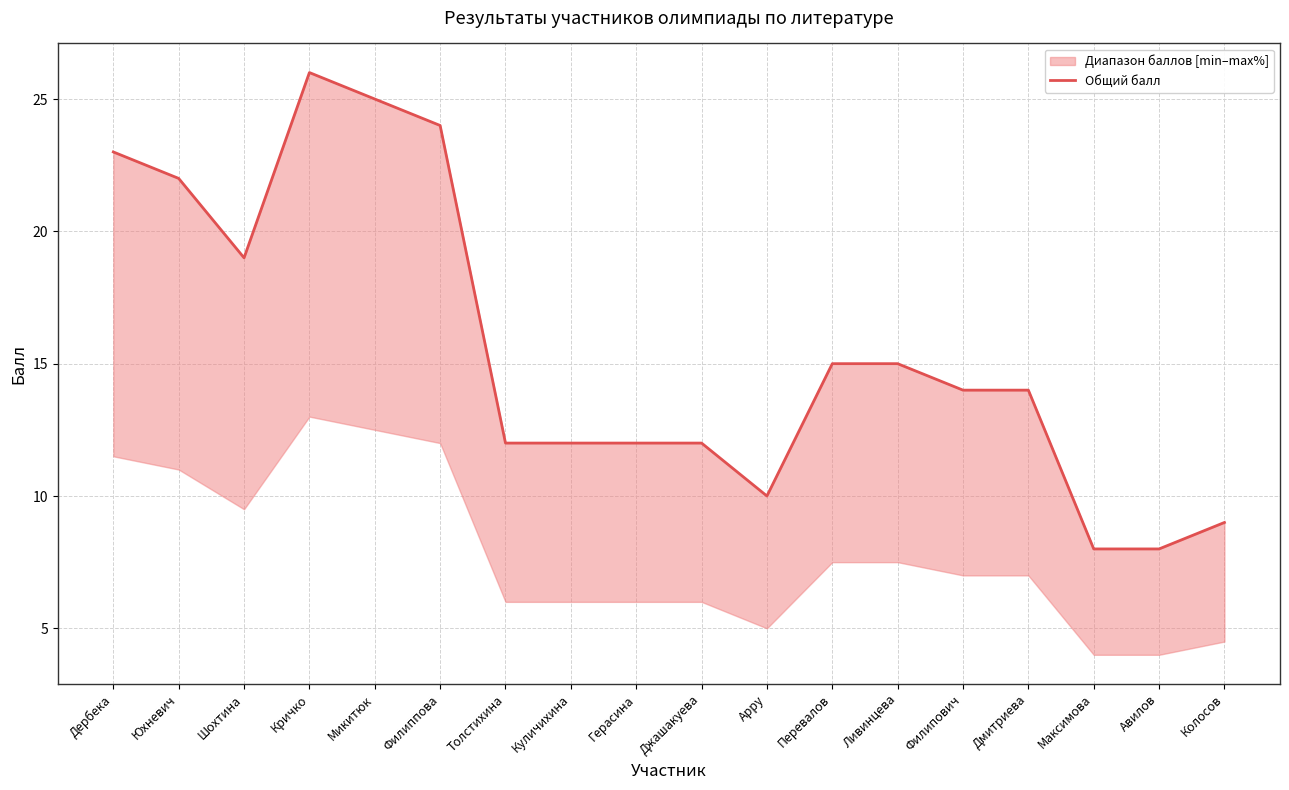

Is it true that the value at Микитюк is 25?

True